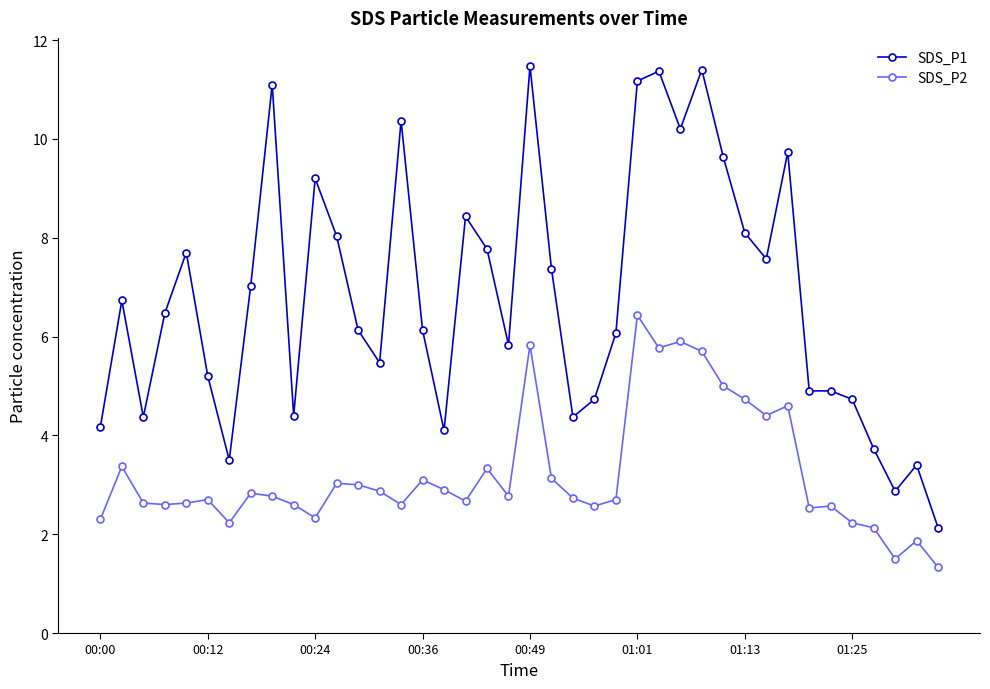

True or false: SDS_P2 and SDS_P1 cross at least once.

False